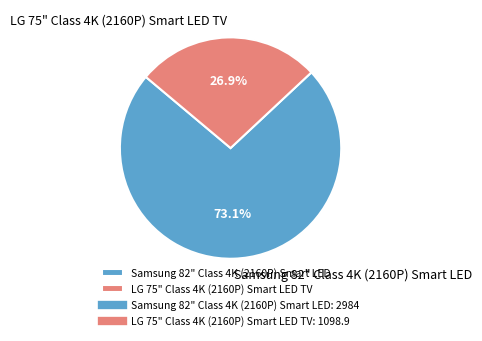

Rank the categories by value from lowest to highest.

LG 75" Class 4K (2160P) Smart LED TV, Samsung 82" Class 4K (2160P) Smart LED